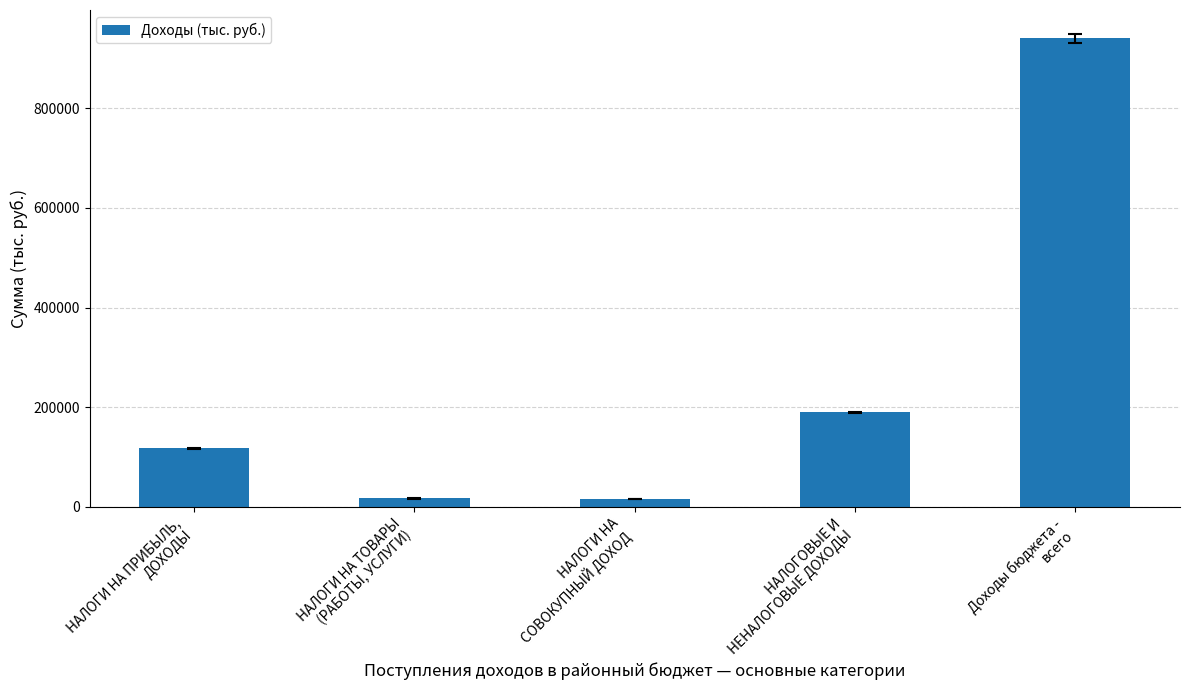

What is the sum of all values?

1280120.3